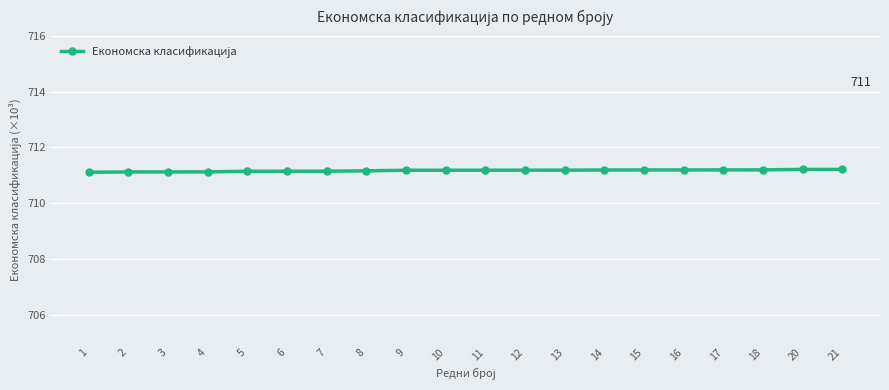

What is the approximate value at 7?

711.1